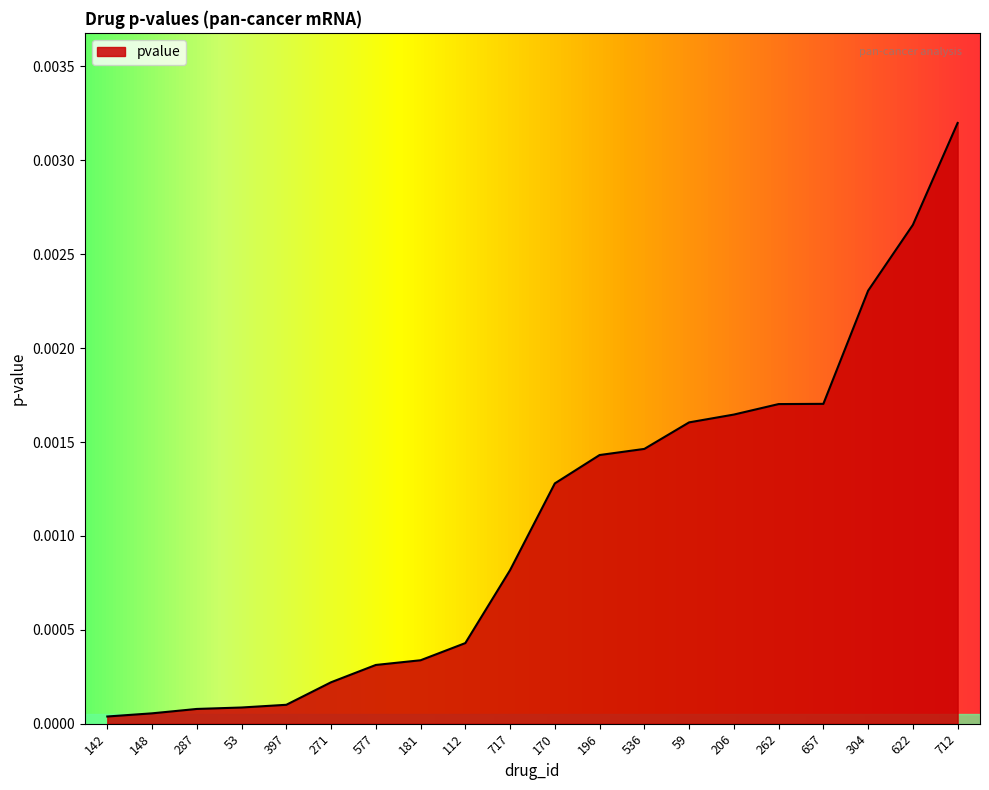

At which category does the chart reach its peak across all series?

712